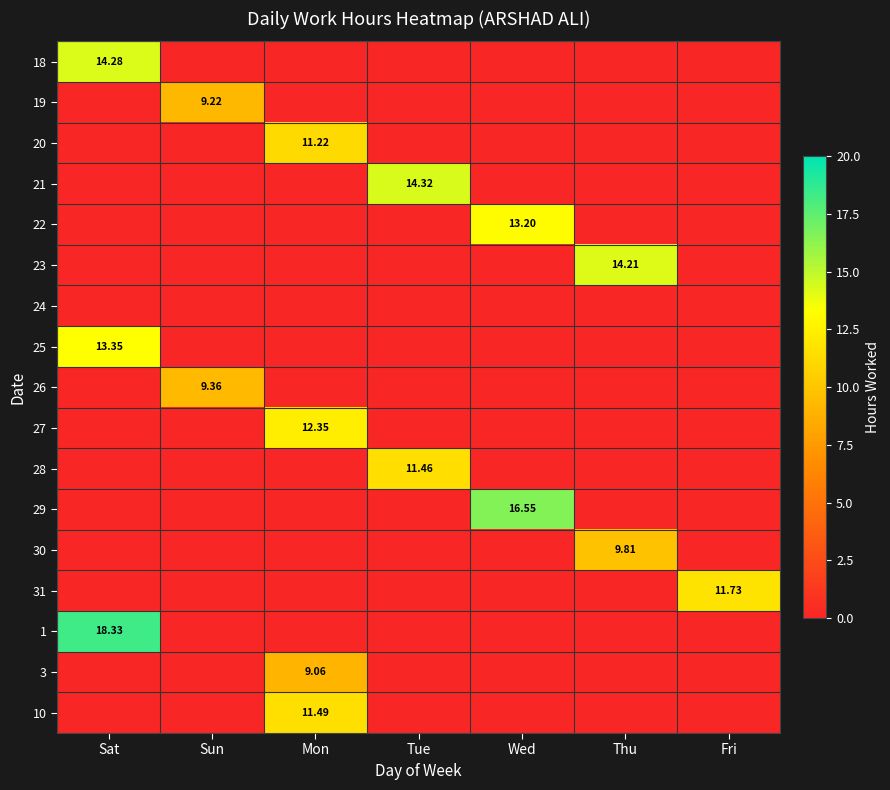

Rank the series by their maximum value, from lowest to highest.

24, 3, 19, 26, 30, 20, 28, 10, 31, 27, 22, 25, 23, 18, 21, 29, 1